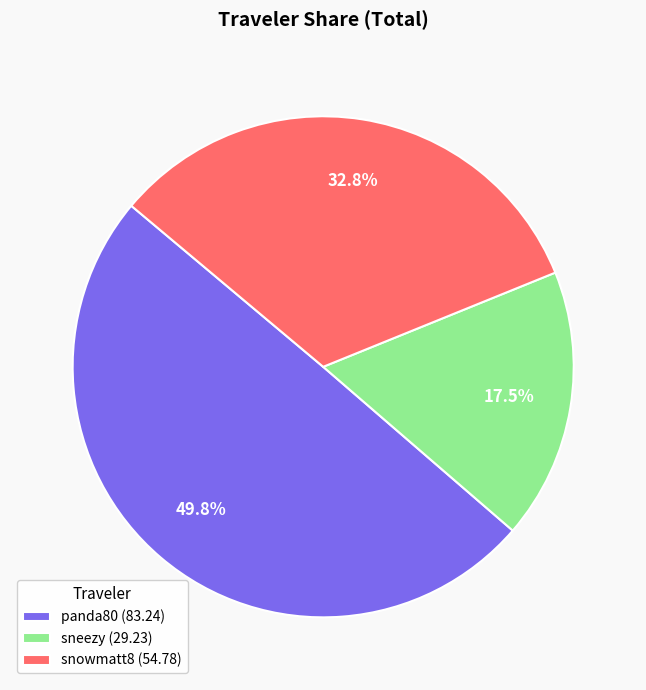

Is there any slice that represents more than half of the pie?

No